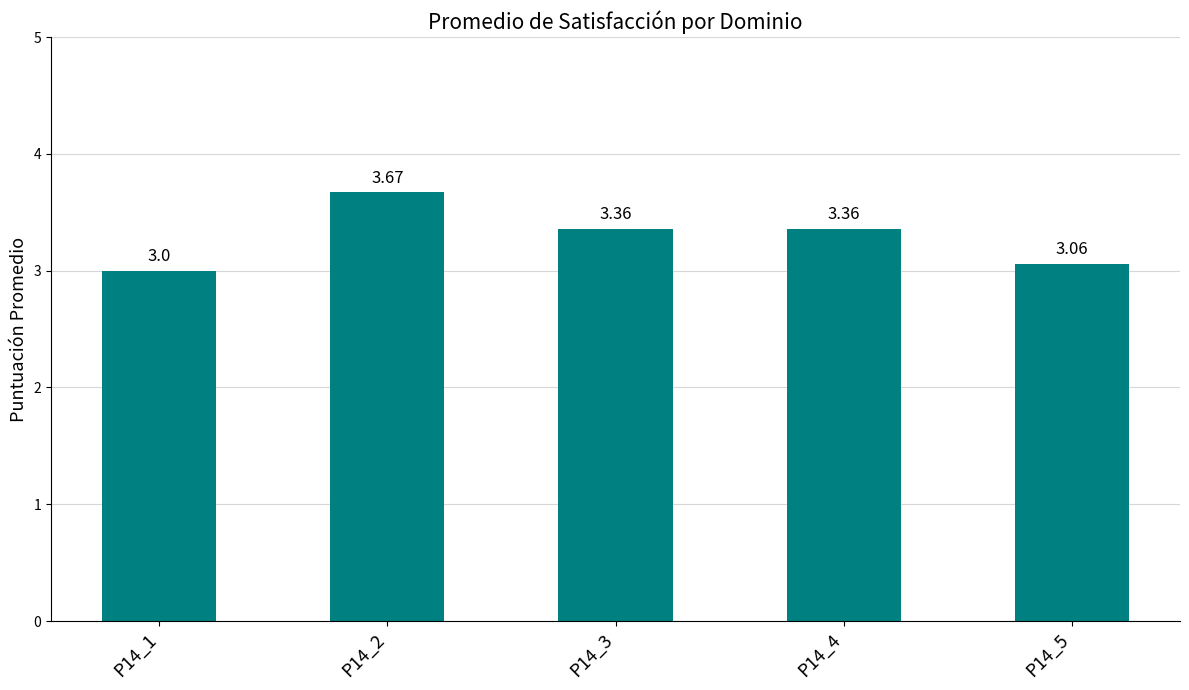

What is the sum of the values at P14_5 and P14_4?

6.4